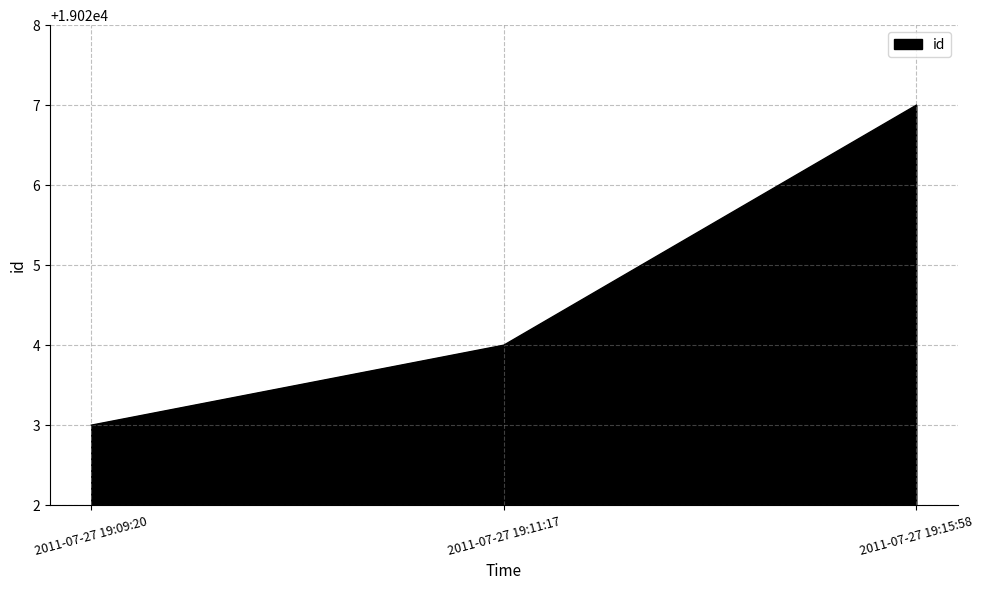

Does the chart have visible grid lines?

Yes